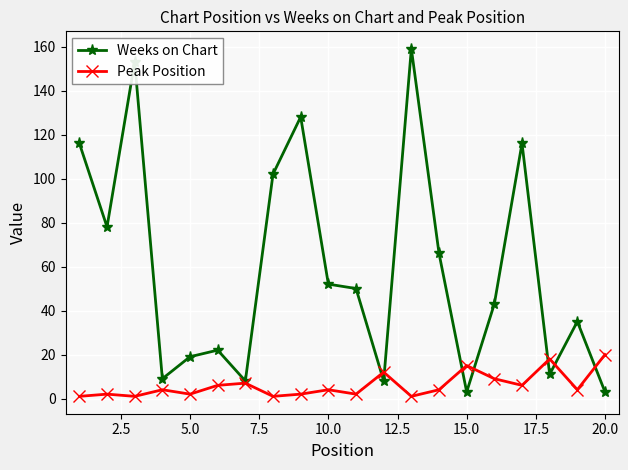

True or false: Peak Position and Weeks on Chart cross at least once.

True